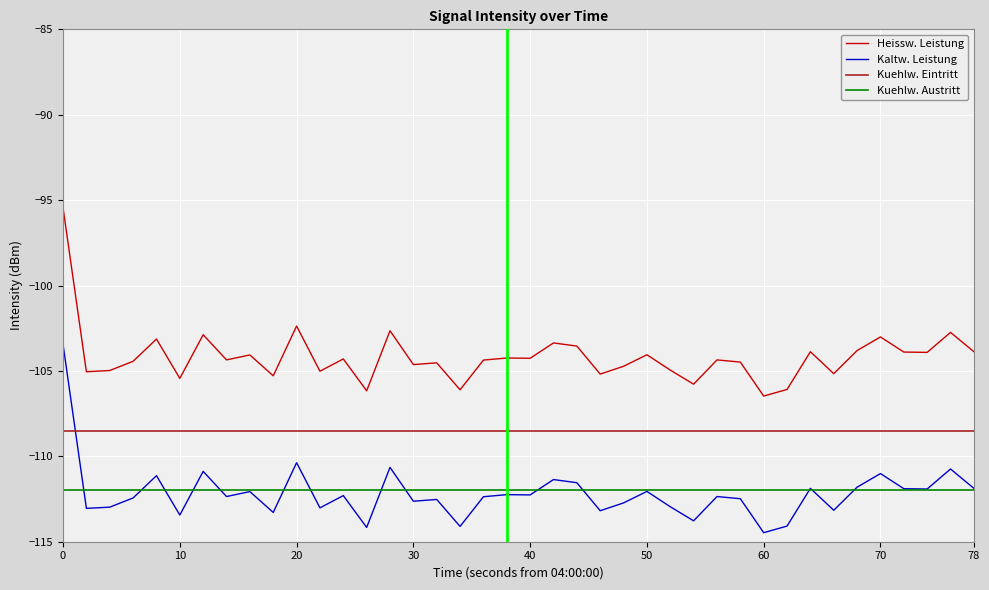

After their last crossing, which series has the higher values: Kaltw. Leistung or Kuehlw. Eintritt?

Kuehlw. Eintritt